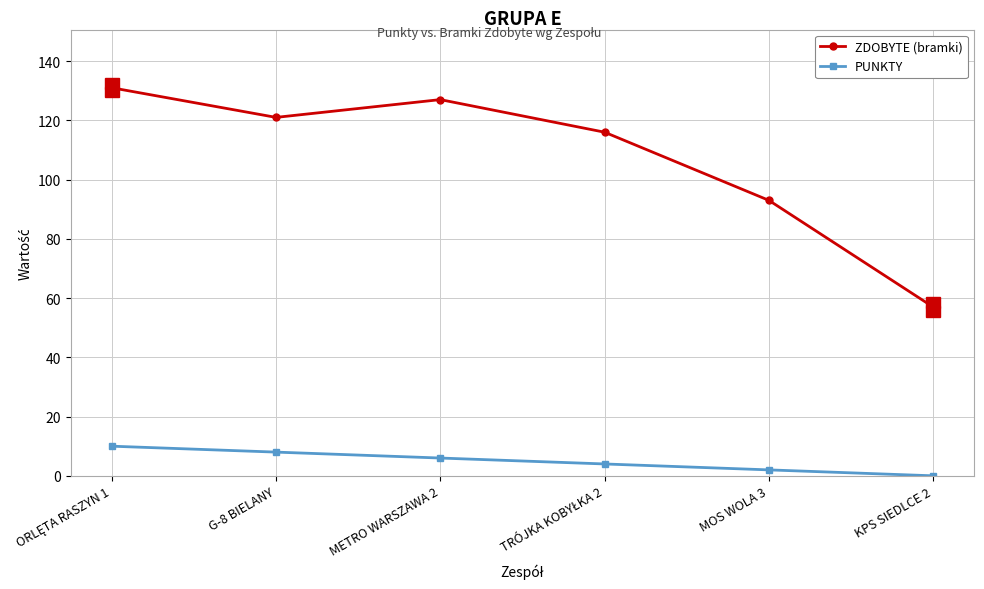

Which series has the largest total across all categories?

ZDOBYTE (bramki)